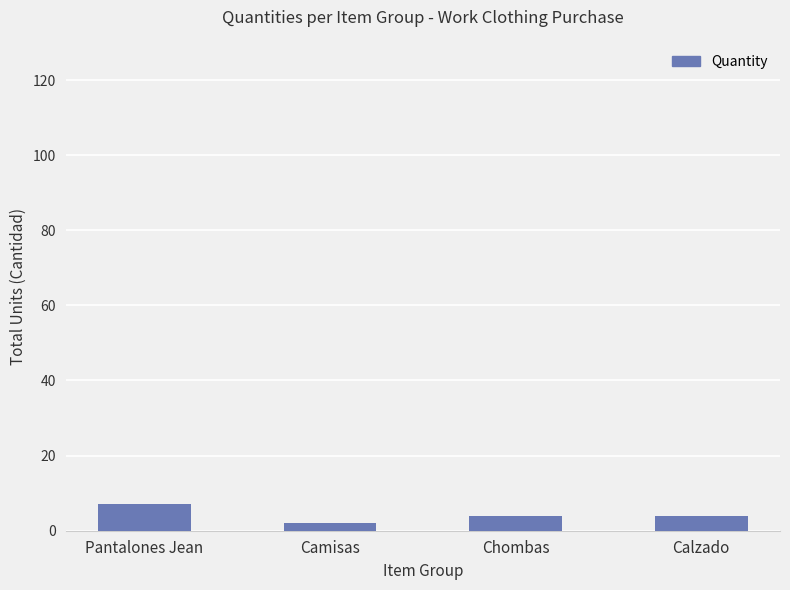

What is the ratio of the value at Camisas to the value at Pantalones Jean?

0.3